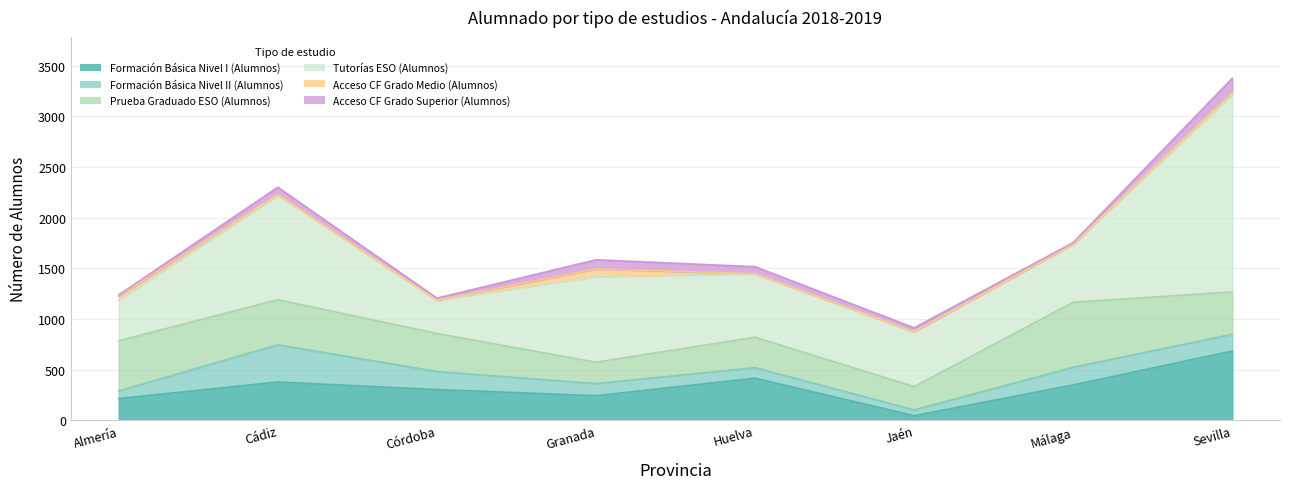

Where is the first local minimum for Acceso CF Grado Superior (Alumnos)?

Córdoba